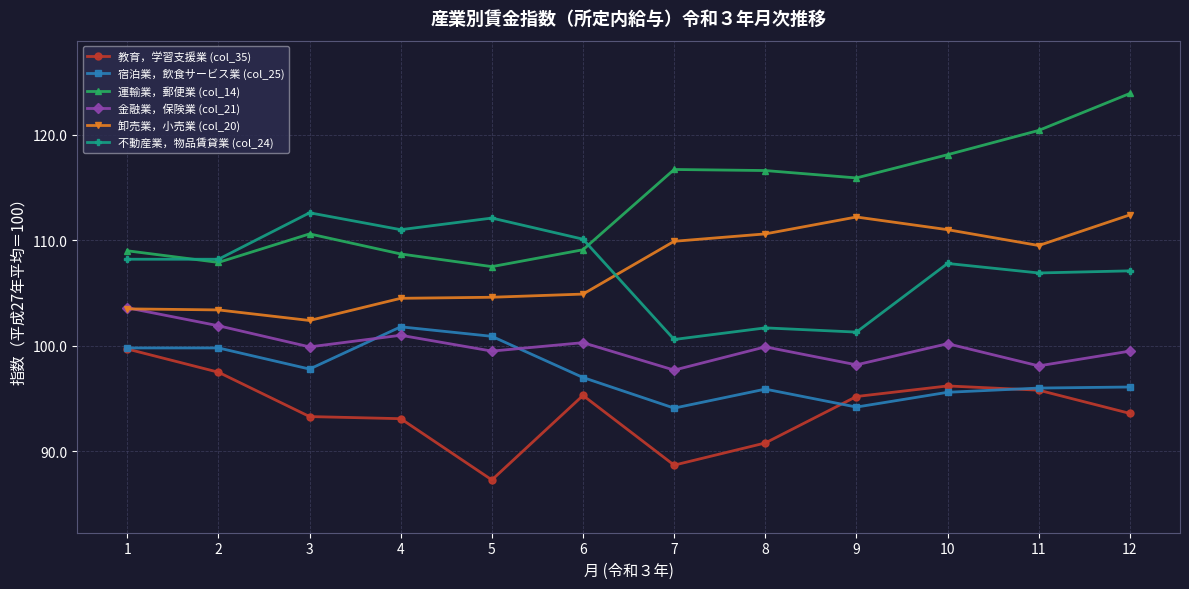

True or false: 宿泊業，飲食サービス業 (col_25) has a value of 148.2 at 8.

False